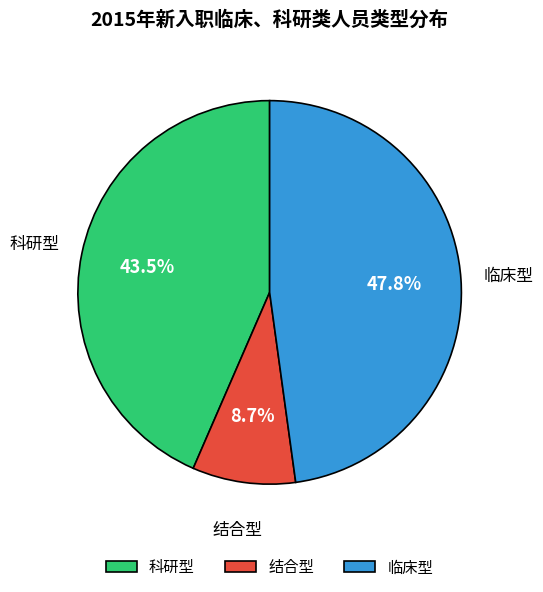

What percentage do 科研型 and 临床型 together represent?

91.3%